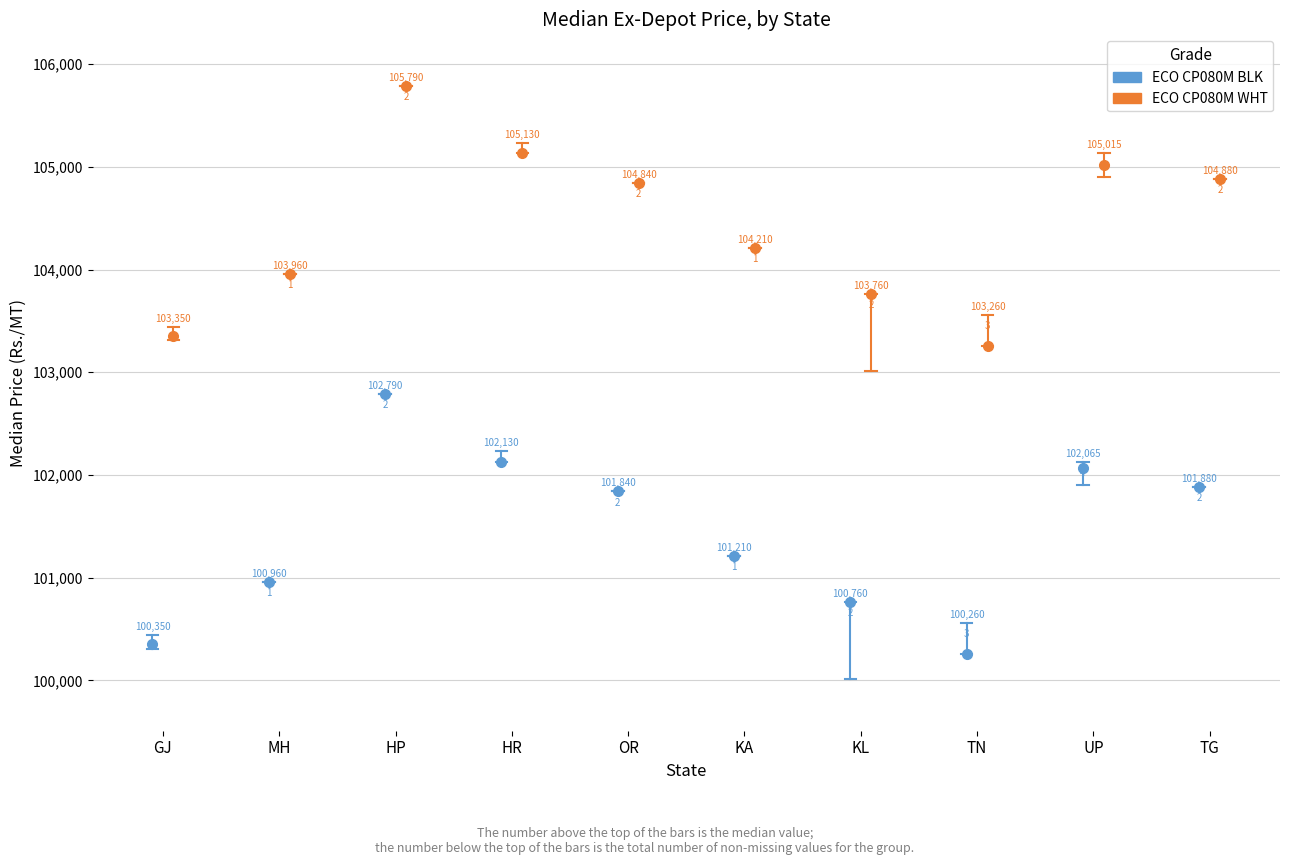

Rank the series by their average value, from highest to lowest.

ECO CP080M WHT, ECO CP080M BLK